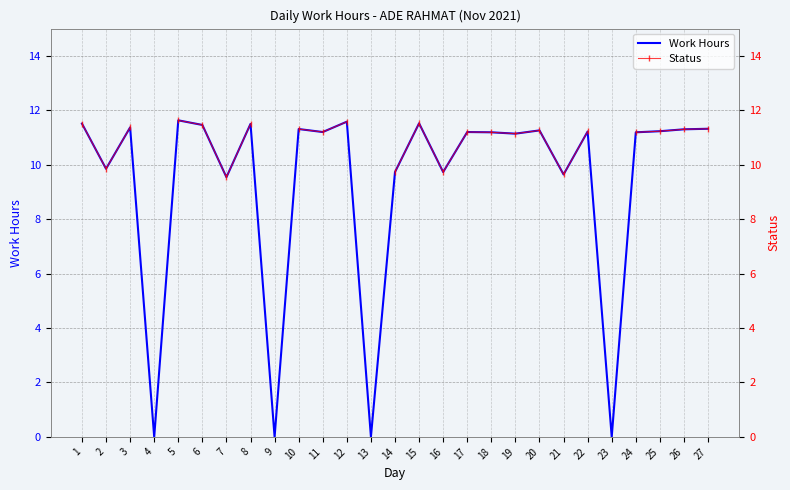

The value of Work Hours at 17 is 7.0. True or false?

False